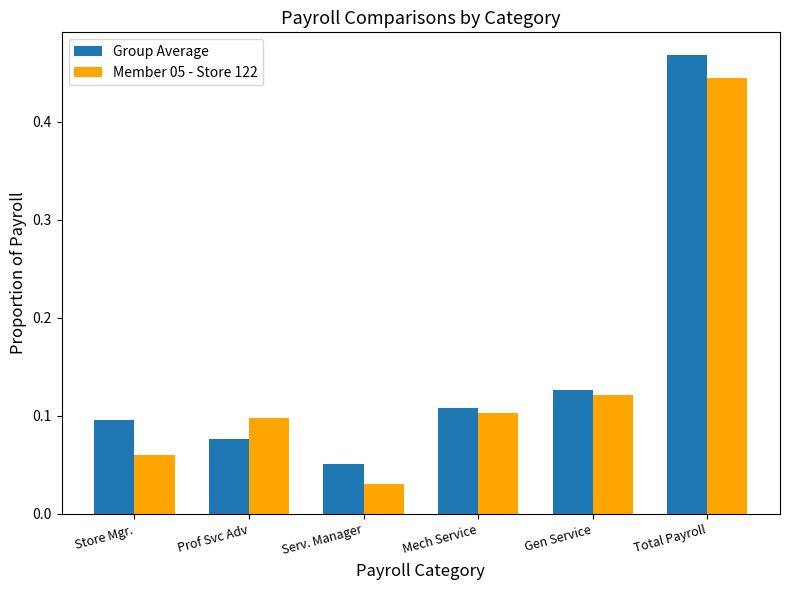

What are all the series names shown in the legend?

Group Average, Member 05 - Store 122